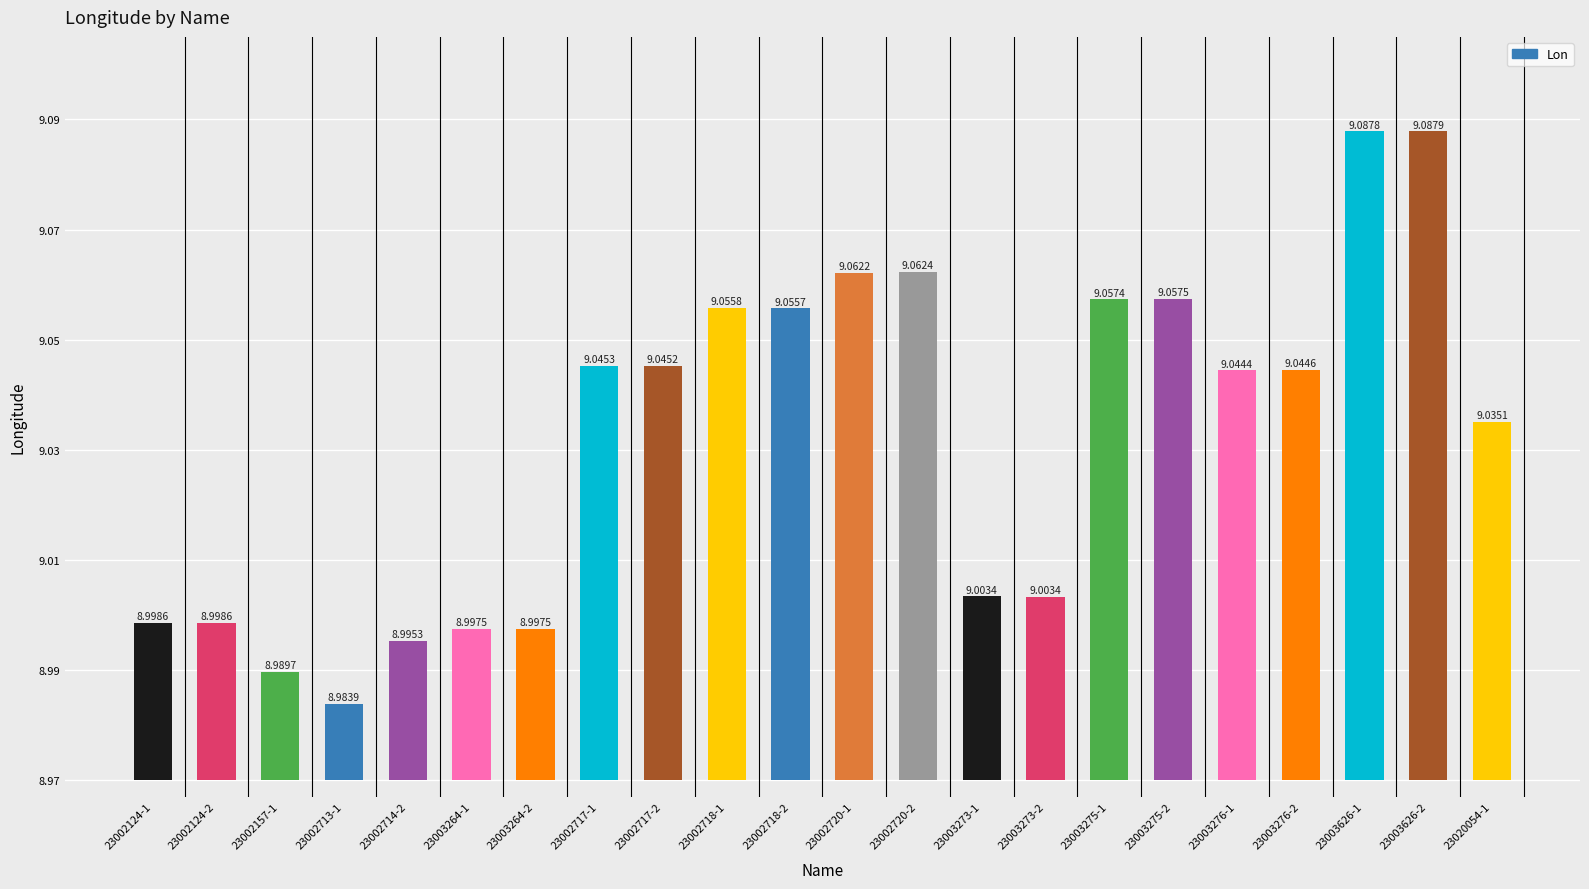

Rank the categories by value from lowest to highest.

23002713-1, 23002157-1, 23002714-2, 23003264-1, 23003264-2, 23002124-1, 23002124-2, 23003273-2, 23003273-1, 23020054-1, 23003276-1, 23003276-2, 23002717-2, 23002717-1, 23002718-2, 23002718-1, 23003275-1, 23003275-2, 23002720-1, 23002720-2, 23003626-1, 23003626-2